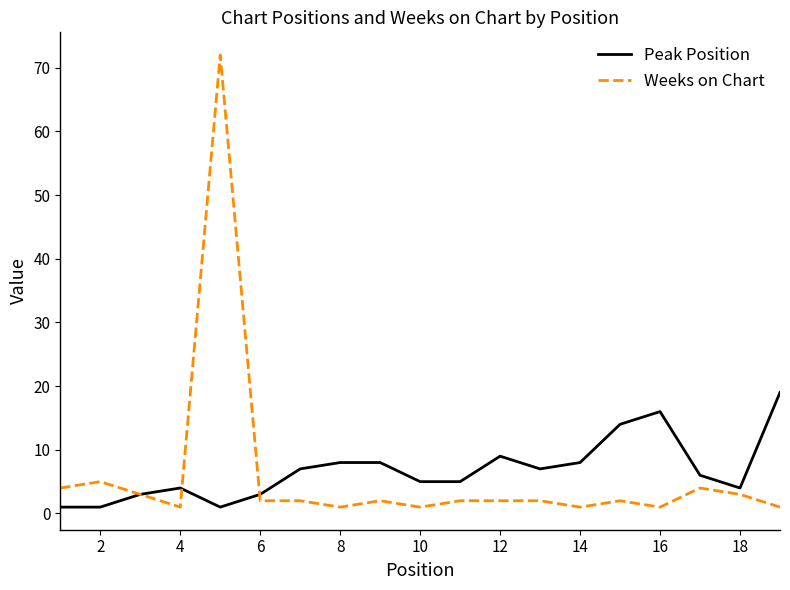

Does the chart have visible grid lines?

No